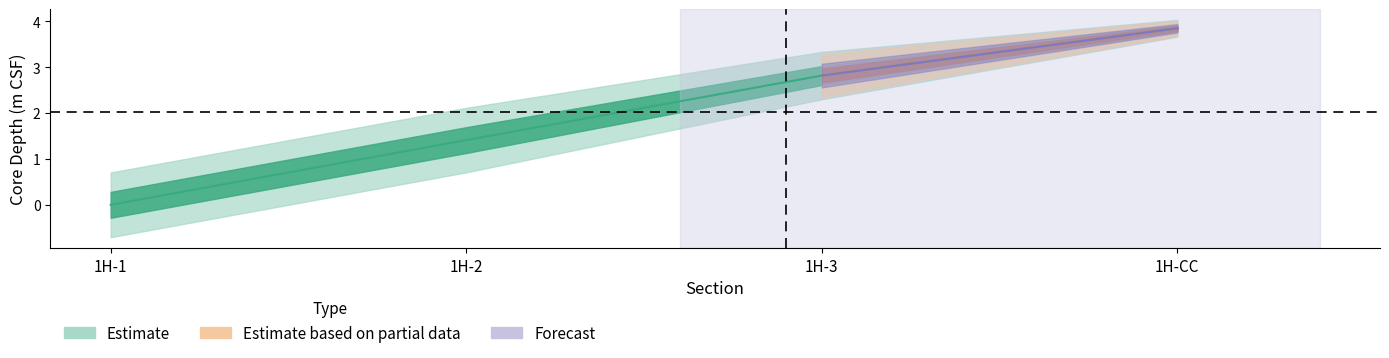

How many values in the DSF-C SE series exceed 2?

2